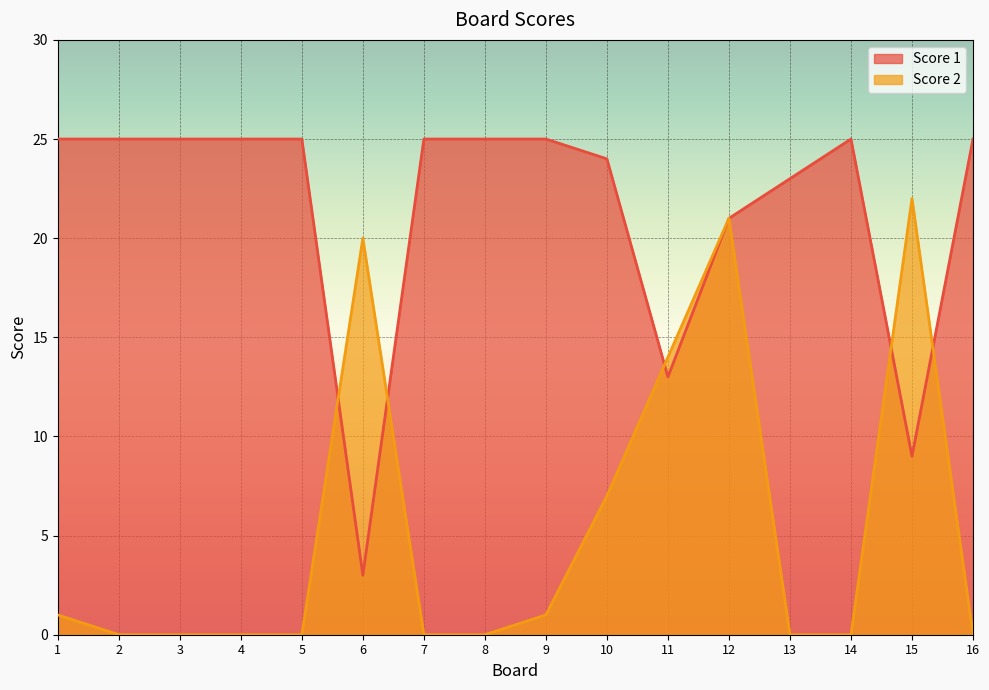

What is the maximum value shown in the chart?

25